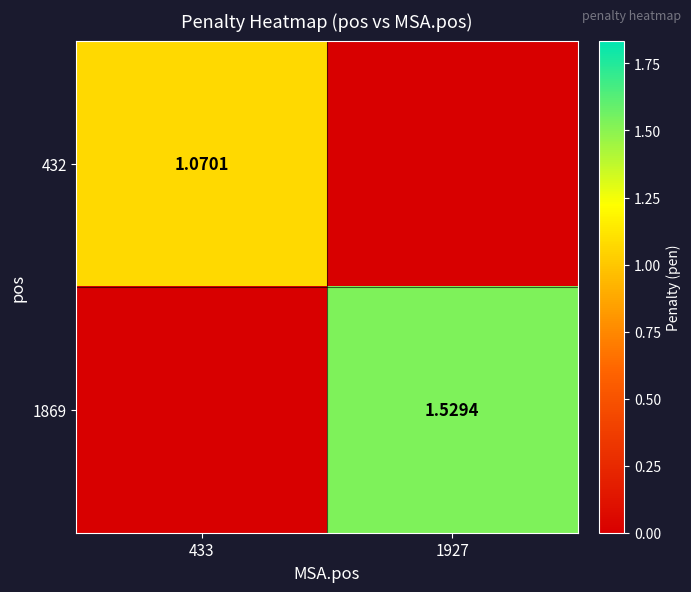

How many values in the 1869 series exceed 1?

1